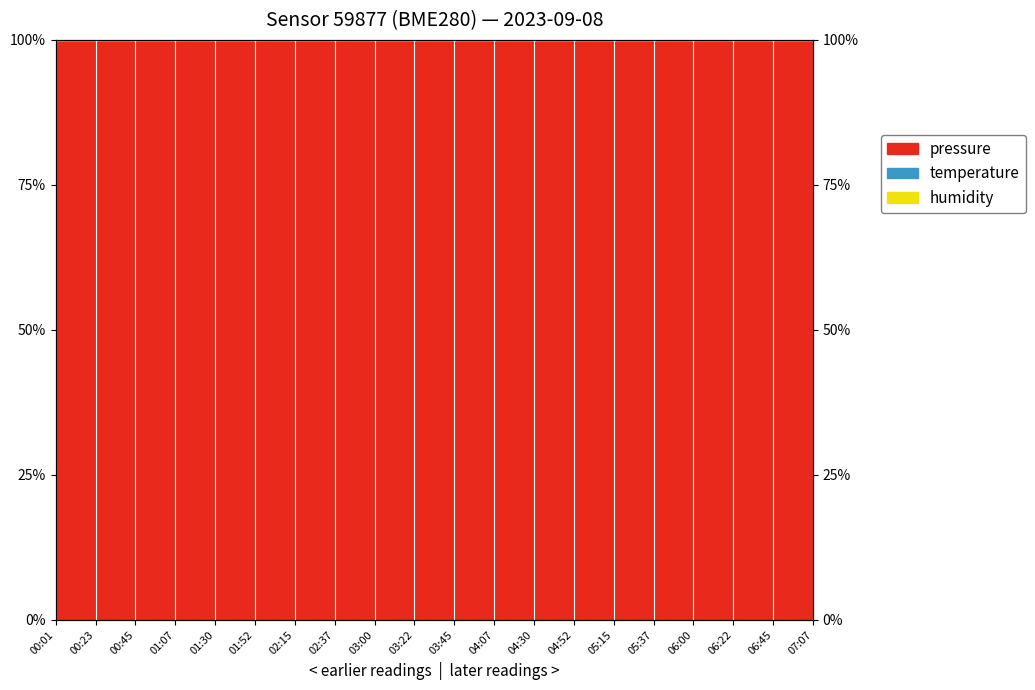

At which category is the sum across all series the highest?

00:01